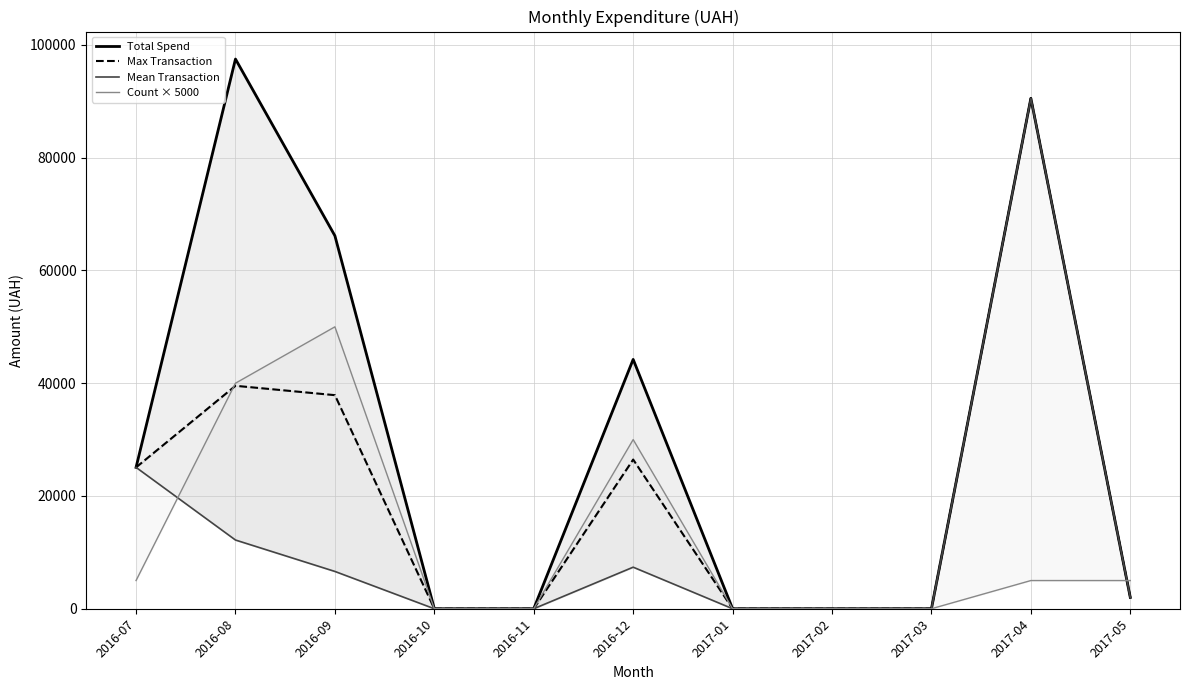

Which series changed the most between 2016-07 and 2017-03?

Total Spend